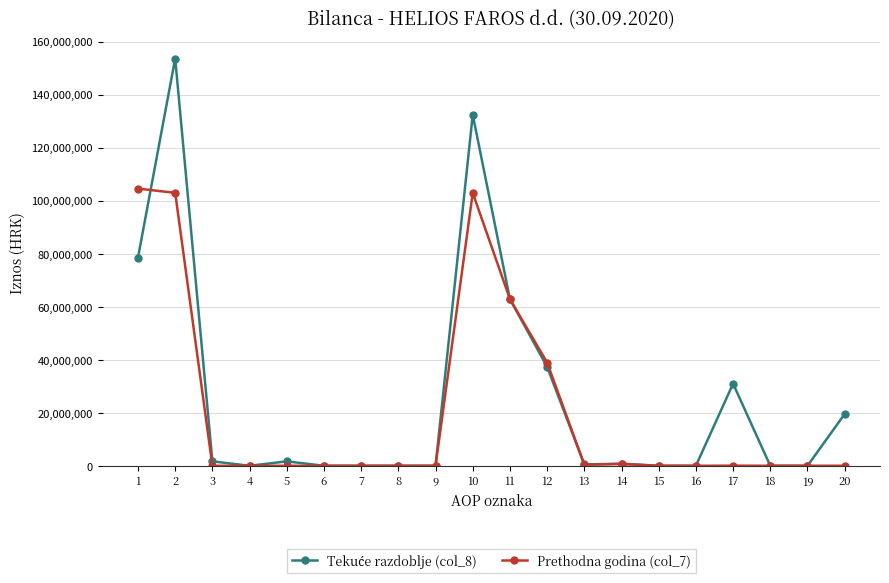

True or false: Prethodna godina (col_7) has more than 0 interior local peaks.

True